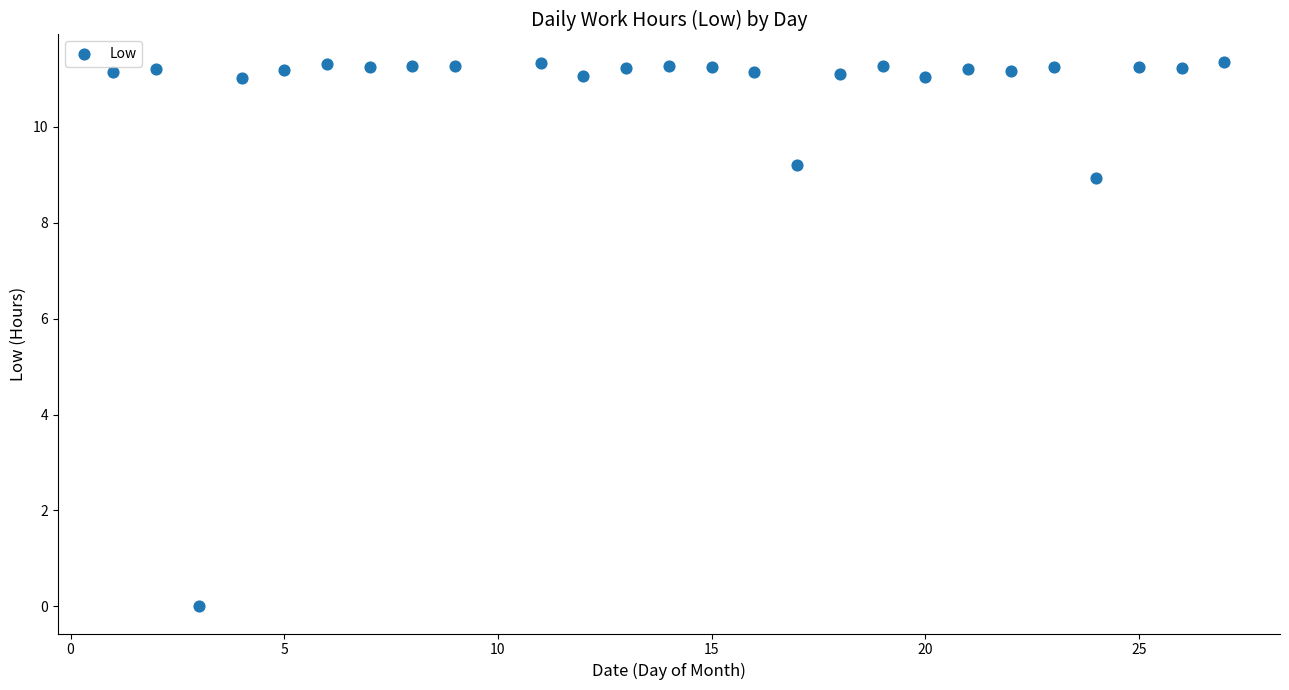

What Y value in the scatter plot is closest to 5?

8.9